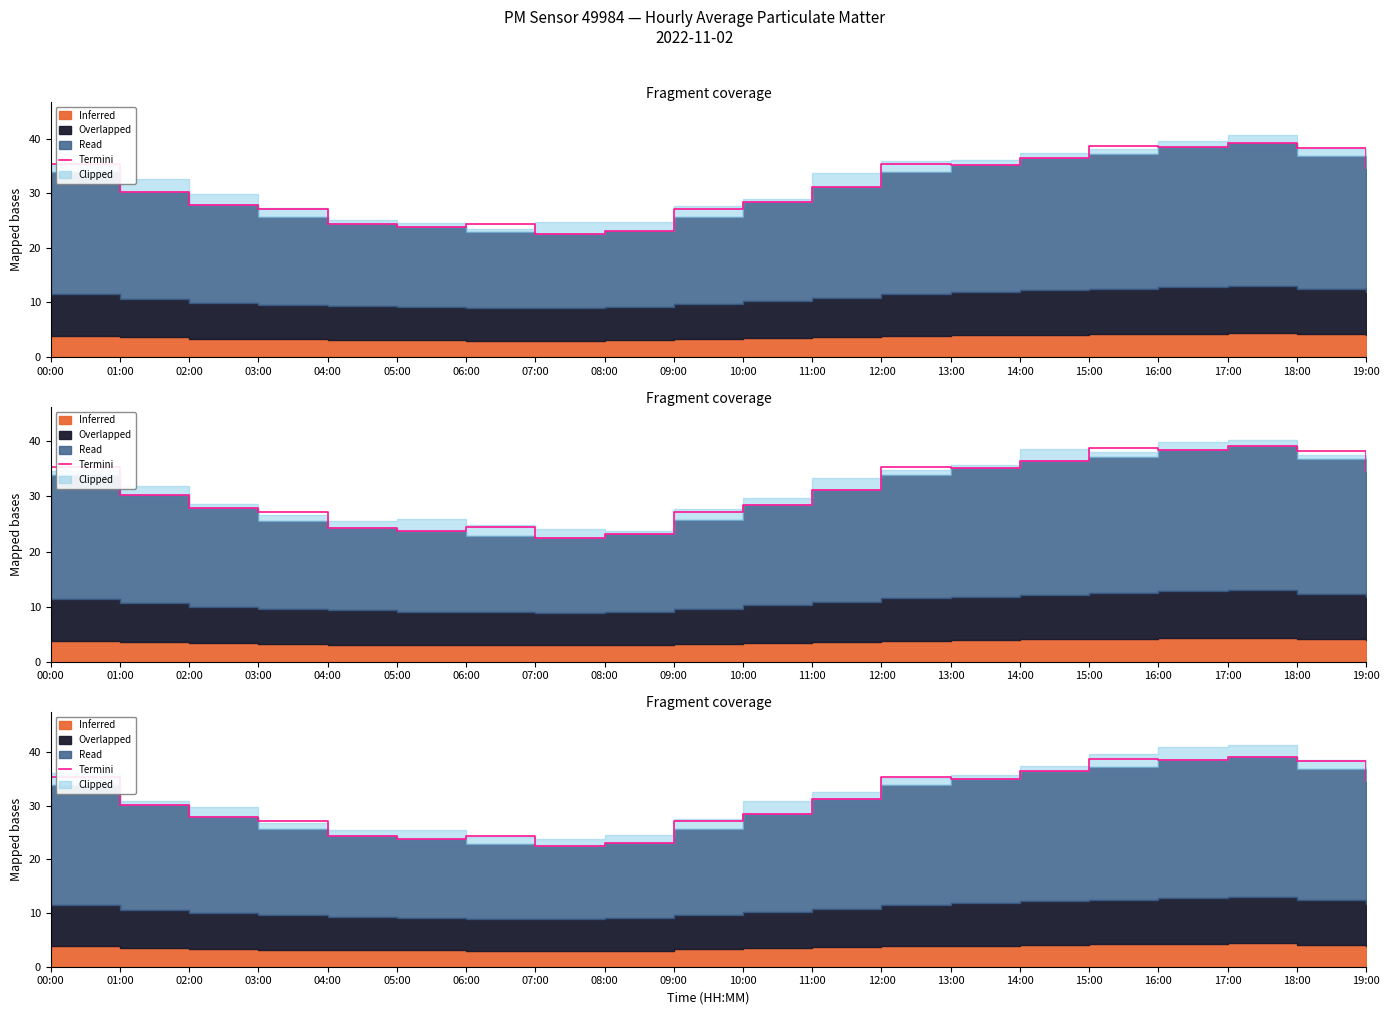

True or false: the data shows 35.3 at 12:00.

True